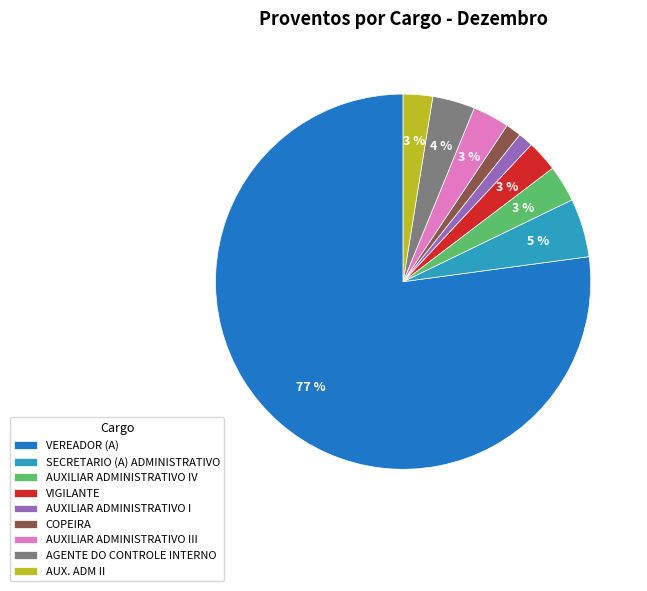

To the nearest percent, what portion does AUXILIAR ADMINISTRATIVO IV represent?

3%